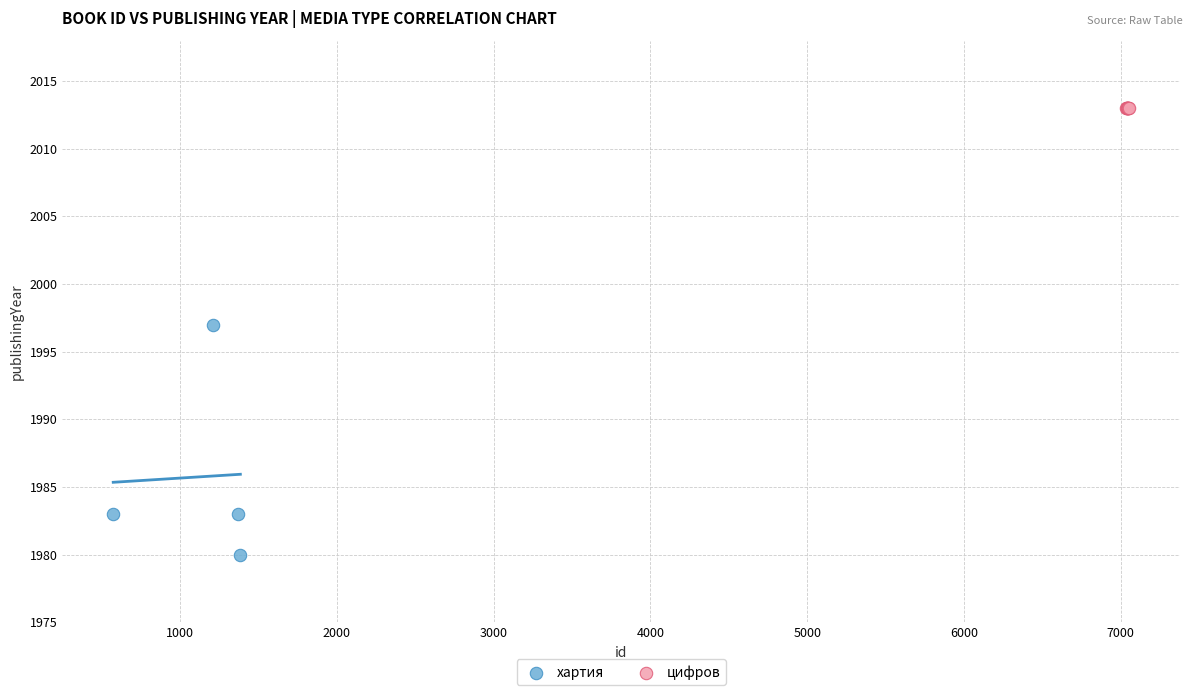

Which series contains the lowest Y value?

хартия